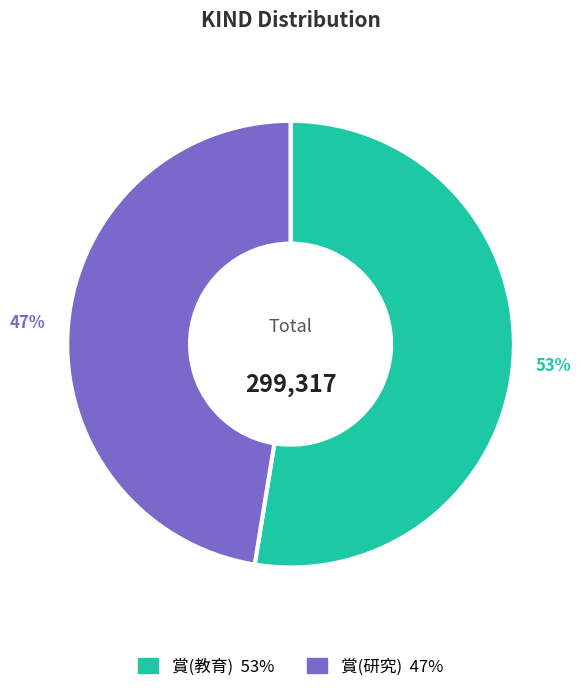

To the nearest percent, what is the average slice percentage?

50%